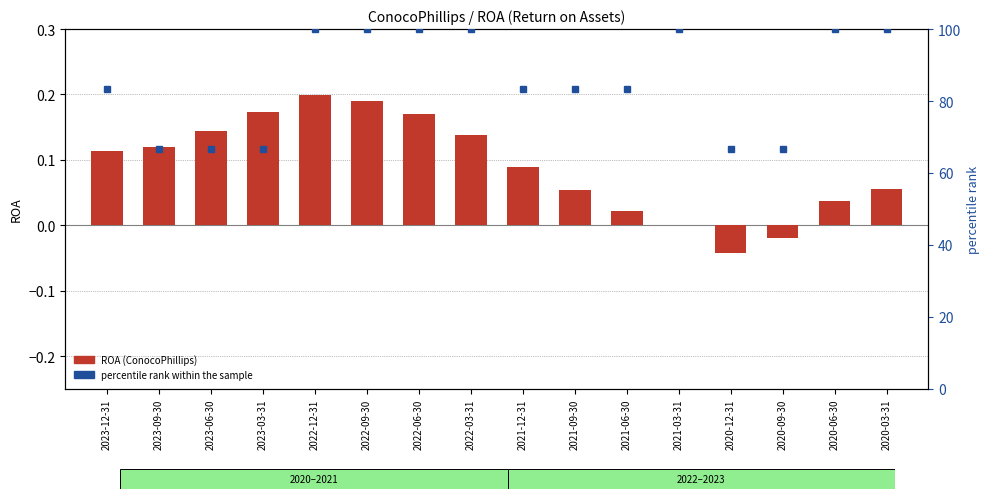

Between 2023-03-31 and 2021-09-30, which series saw the biggest shift?

percentile rank within the sample